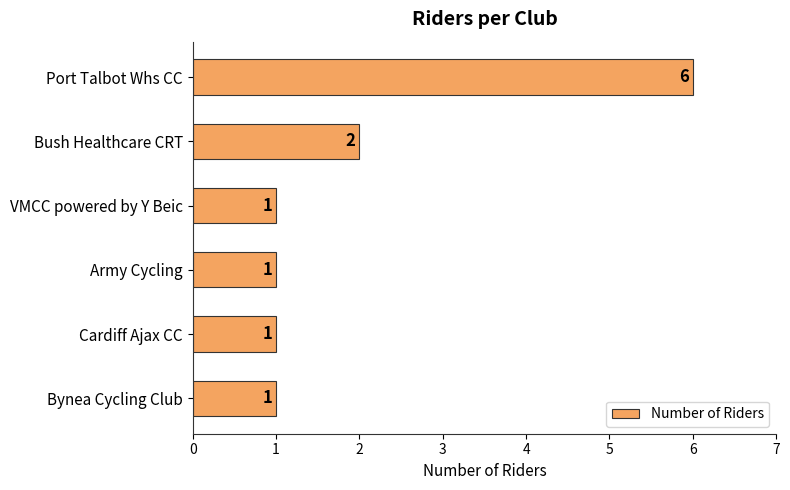

The value at Bynea Cycling Club is 0. True or false?

False